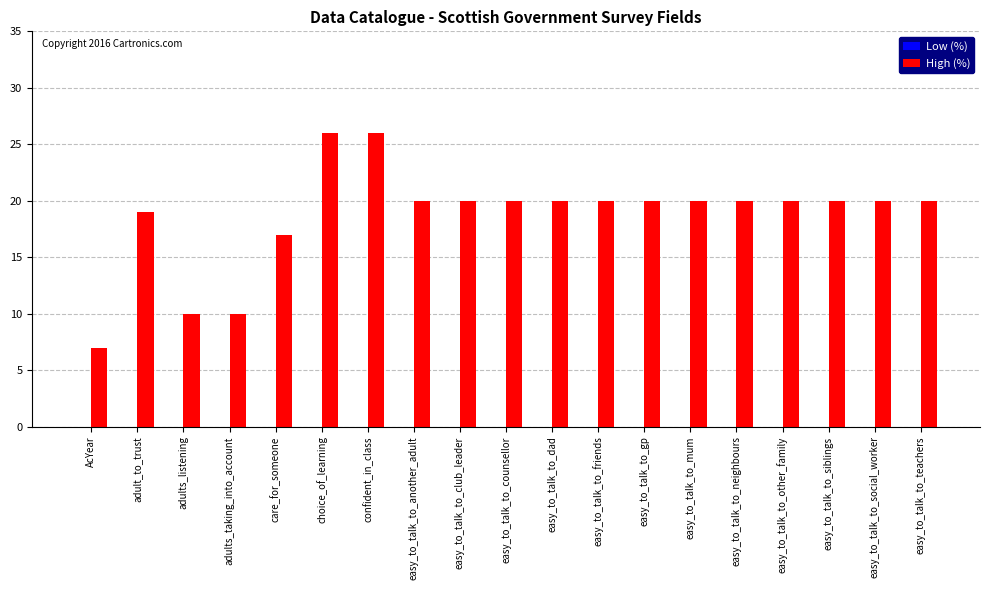

Reading left to right, transcribe all the data shown in this chart.

7	19	10	10	17	26	26	20	20	20	20	20	20	20	20	20	20	20	20